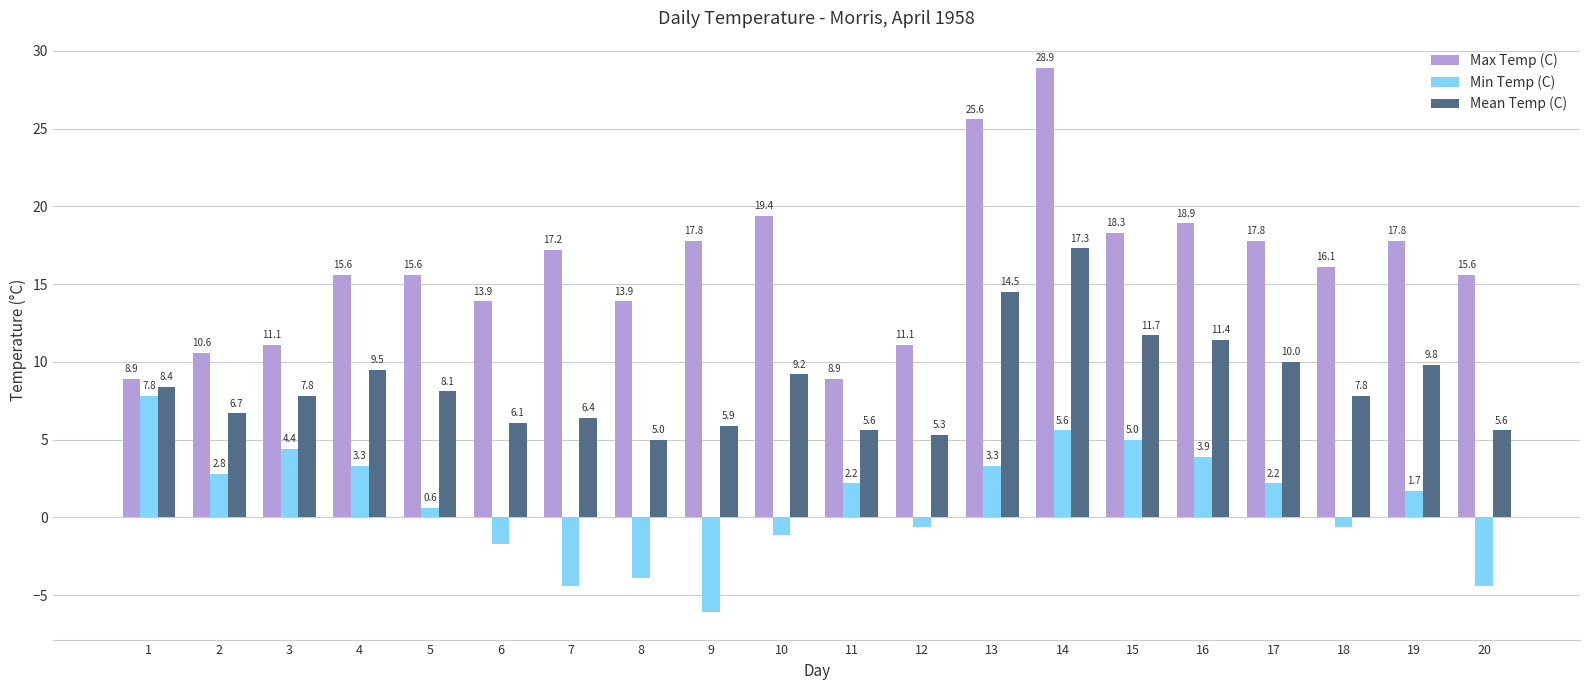

List the series in order of their overall mean, lowest first.

Min Temp (C), Mean Temp (C), Max Temp (C)